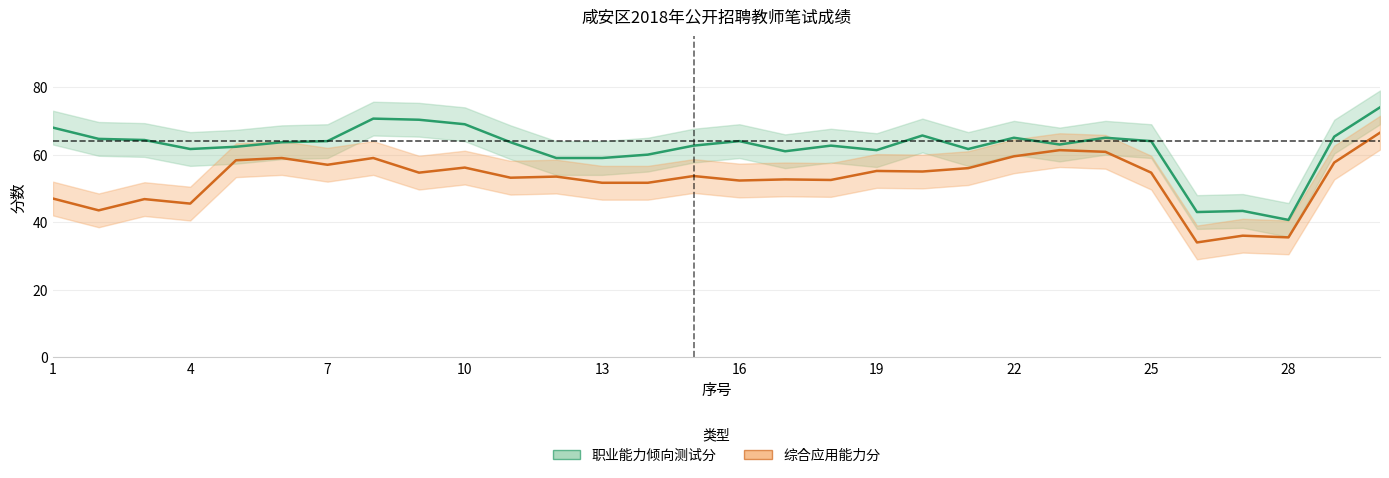

Rank the series by their maximum value, from lowest to highest.

综合应用能力分, 职业能力倾向测试分